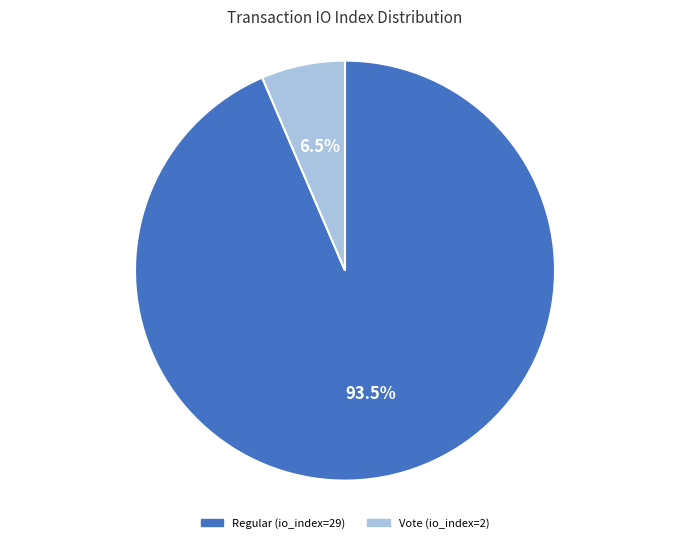

To the nearest percent, what is the average slice percentage?

50%